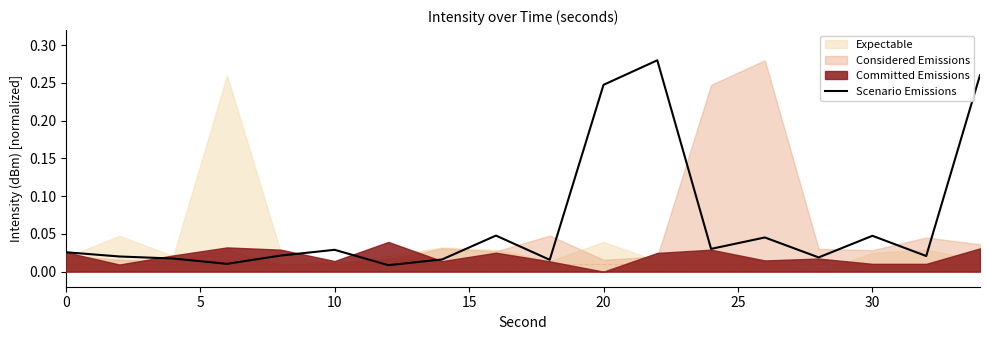

What is the change in value from 15 to 10?

+0.2